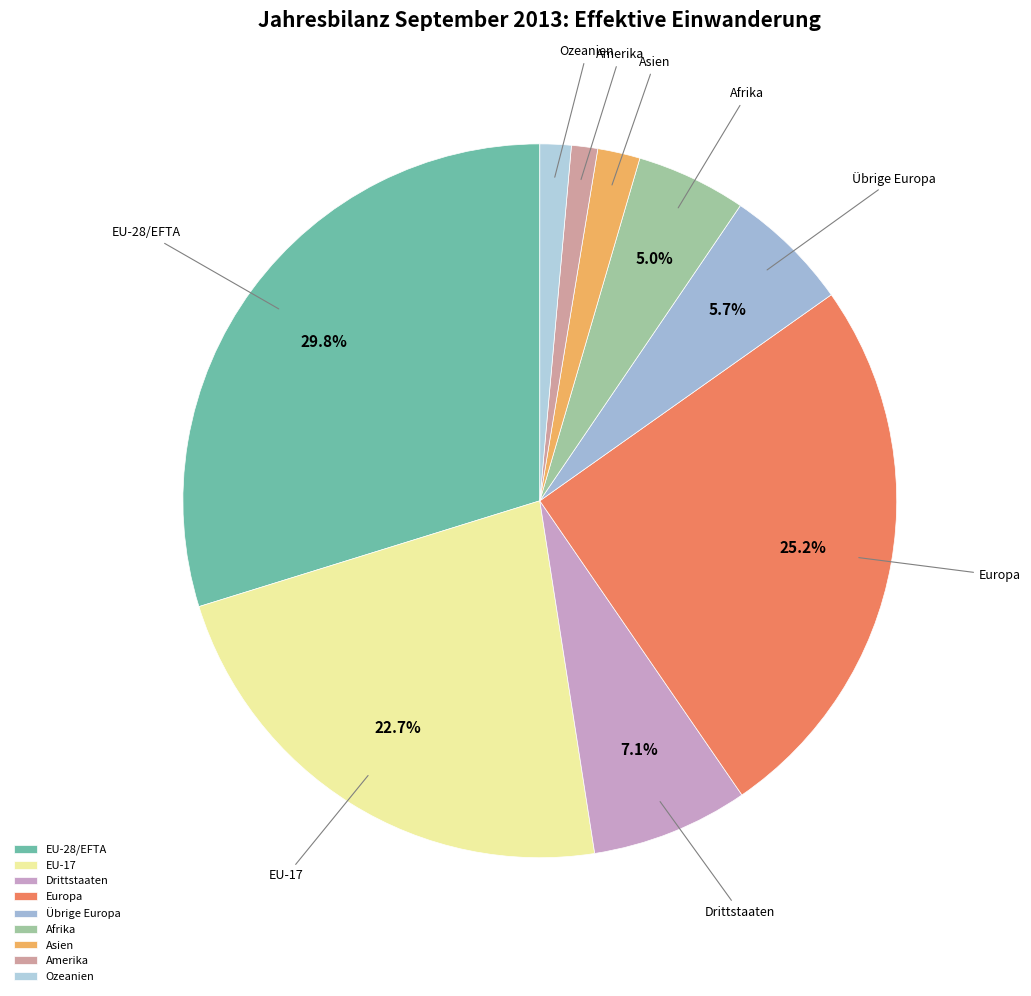

Which category has the biggest portion of the pie?

EU-28/EFTA